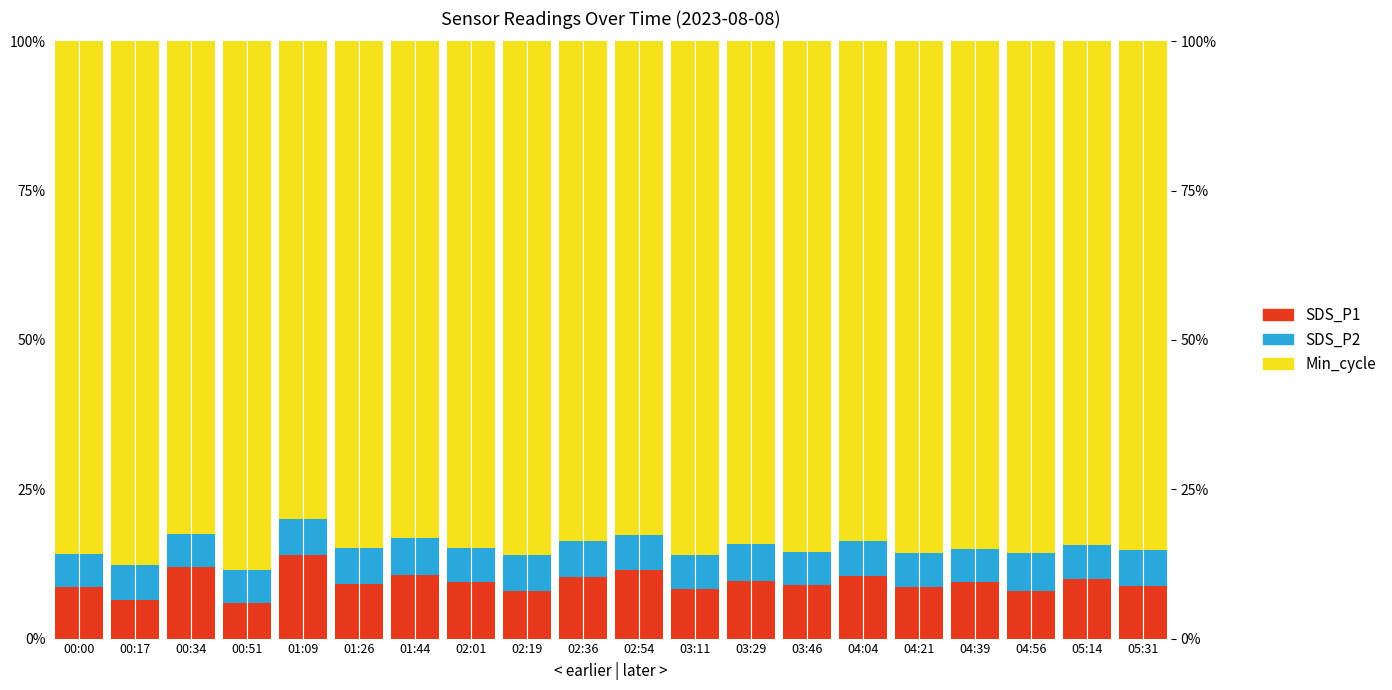

Between 00:17 and 04:04, which is larger?

04:04